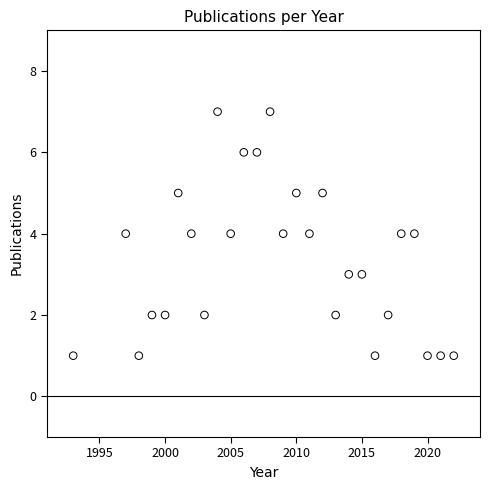

What is the range of Y values (max minus min)?

6